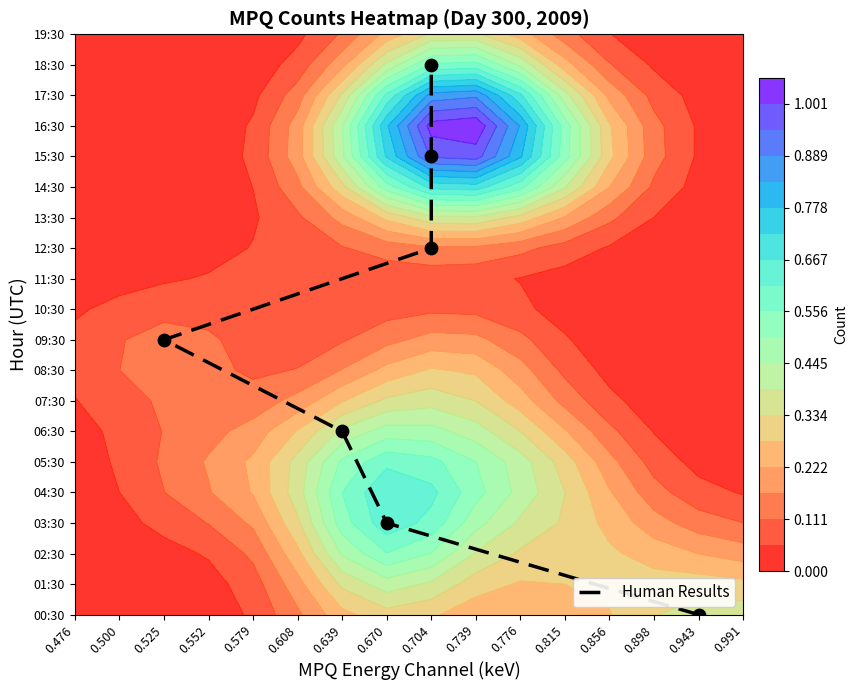

The chart shows a value of 7 at 0.704. True or false?

False